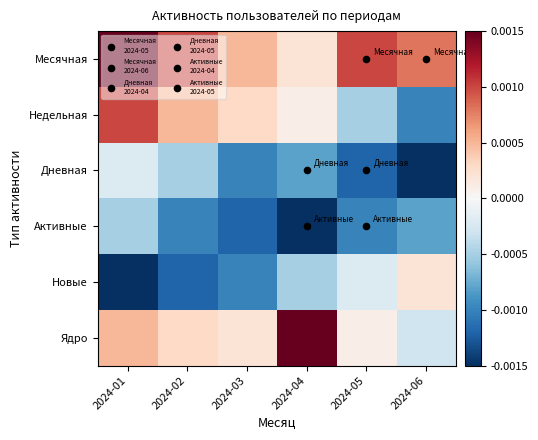

Reading left to right, transcribe all the data shown in this chart.

Месячная: 2024-01=0.0	2024-02=0.0	2024-03=0.0	2024-04=0.0	2024-05=0.0	2024-06=0.0
Недельная: 2024-01=0.0	2024-02=0.0	2024-03=0.0	2024-04=0.0	2024-05=-0.0	2024-06=-0.0
Дневная: 2024-01=-0.0	2024-02=-0.0	2024-03=-0.0	2024-04=-0.0	2024-05=-0.0	2024-06=-0.0
Активные: 2024-01=-0.0	2024-02=-0.0	2024-03=-0.0	2024-04=-0.0	2024-05=-0.0	2024-06=-0.0
Новые: 2024-01=-0.0	2024-02=-0.0	2024-03=-0.0	2024-04=-0.0	2024-05=-0.0	2024-06=0.0
Ядро: 2024-01=0.0	2024-02=0.0	2024-03=0.0	2024-04=0.0	2024-05=0.0	2024-06=-0.0